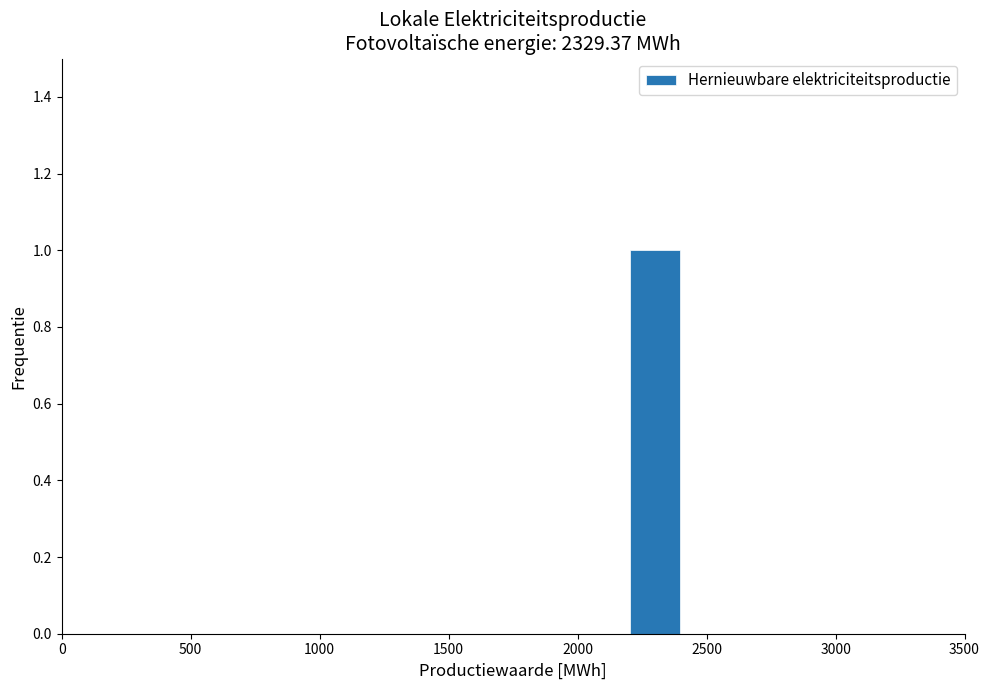

Reading left to right, list every bar in this chart as the range it spans on the x-axis followed by its height. The values are not printed on the chart, so give them approximately, as read against the axis.

0 to 200: 0
200 to 400: 0
400 to 600: 0
600 to 800: 0
800 to 1000: 0
1000 to 1200: 0
1200 to 1400: 0
1400 to 1600: 0
1600 to 1800: 0
1800 to 2000: 0
2000 to 2200: 0
2200 to 2400: 1
2400 to 2600: 0
2600 to 2800: 0
2800 to 3000: 0